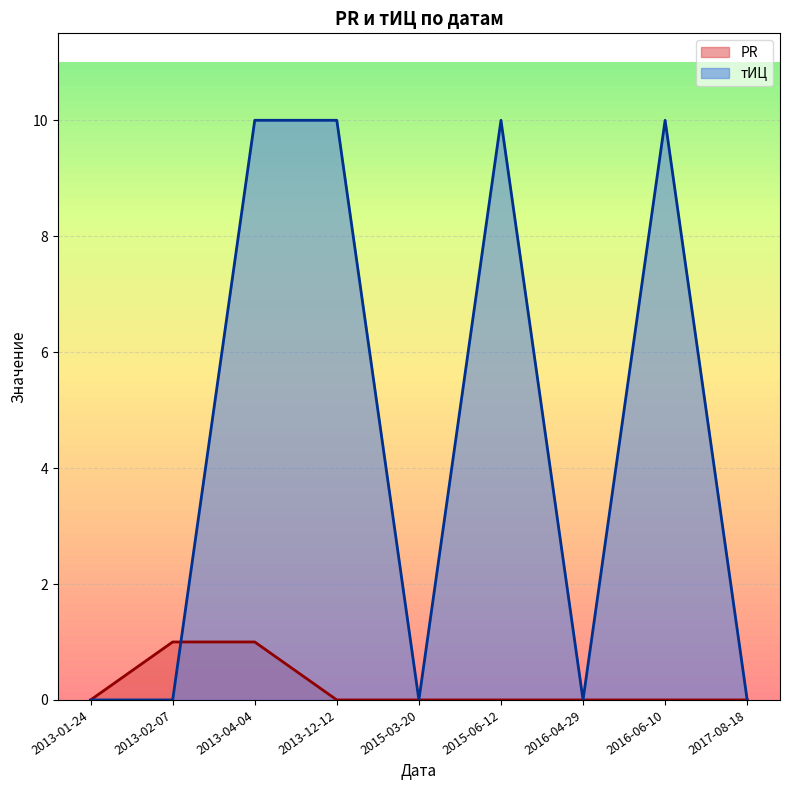

What is the label of the 5th point from the left?

2015-03-20